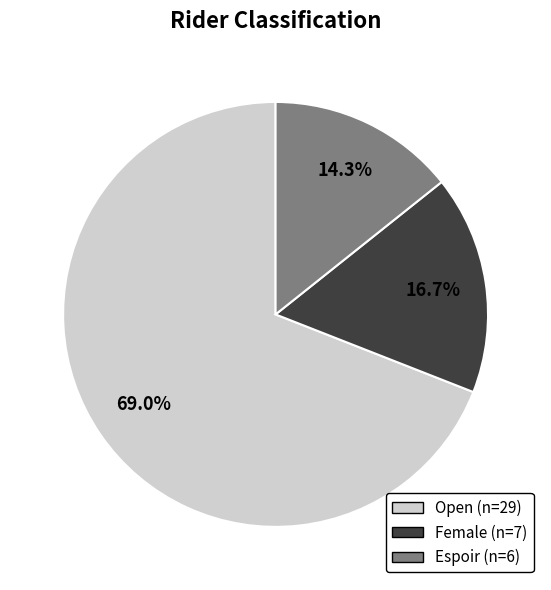

Is it true that Open is 56% of the pie?

False